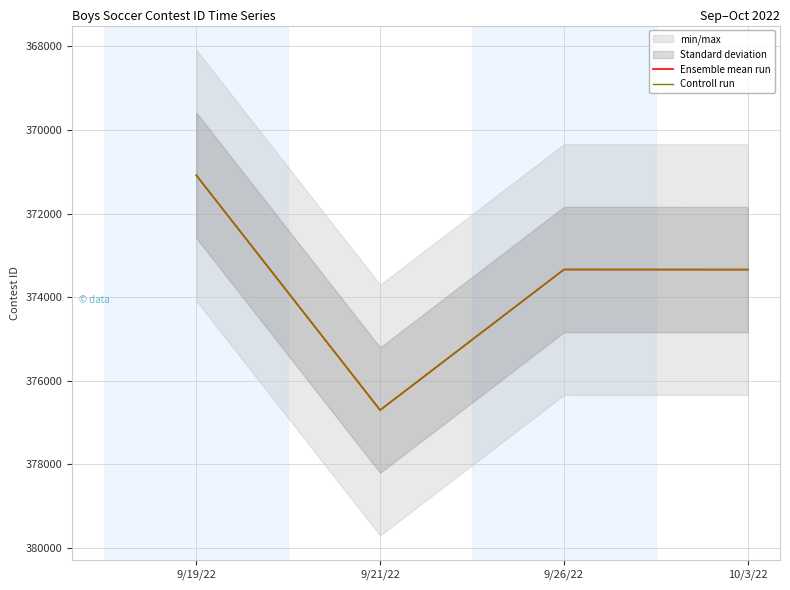

True or false: Ensemble mean run and Controll run intersect in this chart.

False